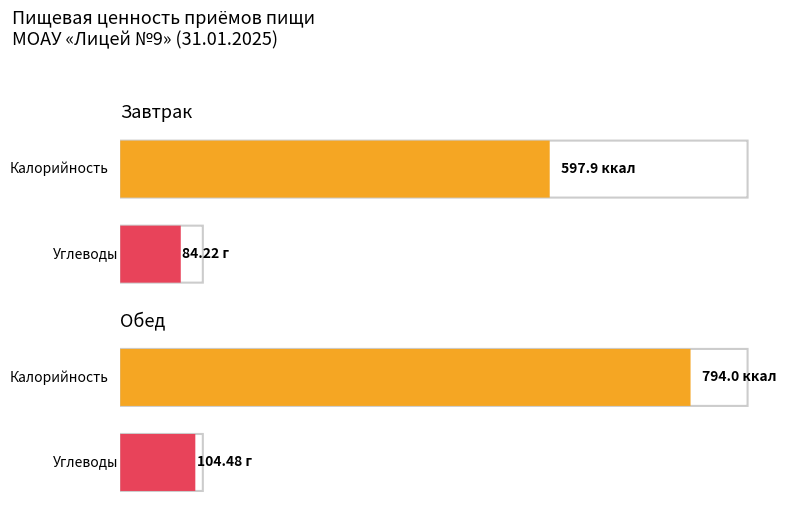

At which category is the sum across all series the highest?

Обед